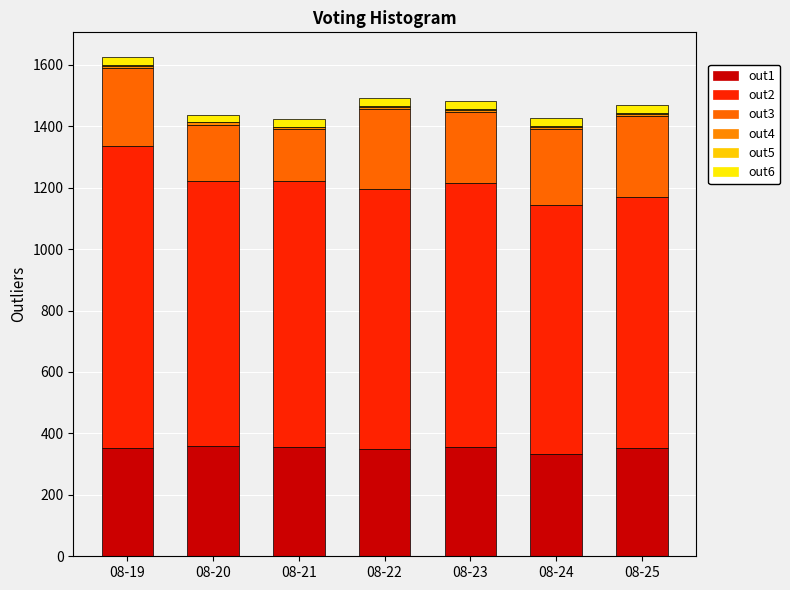

Are the bars grouped side by side (vs. stacked)?

No